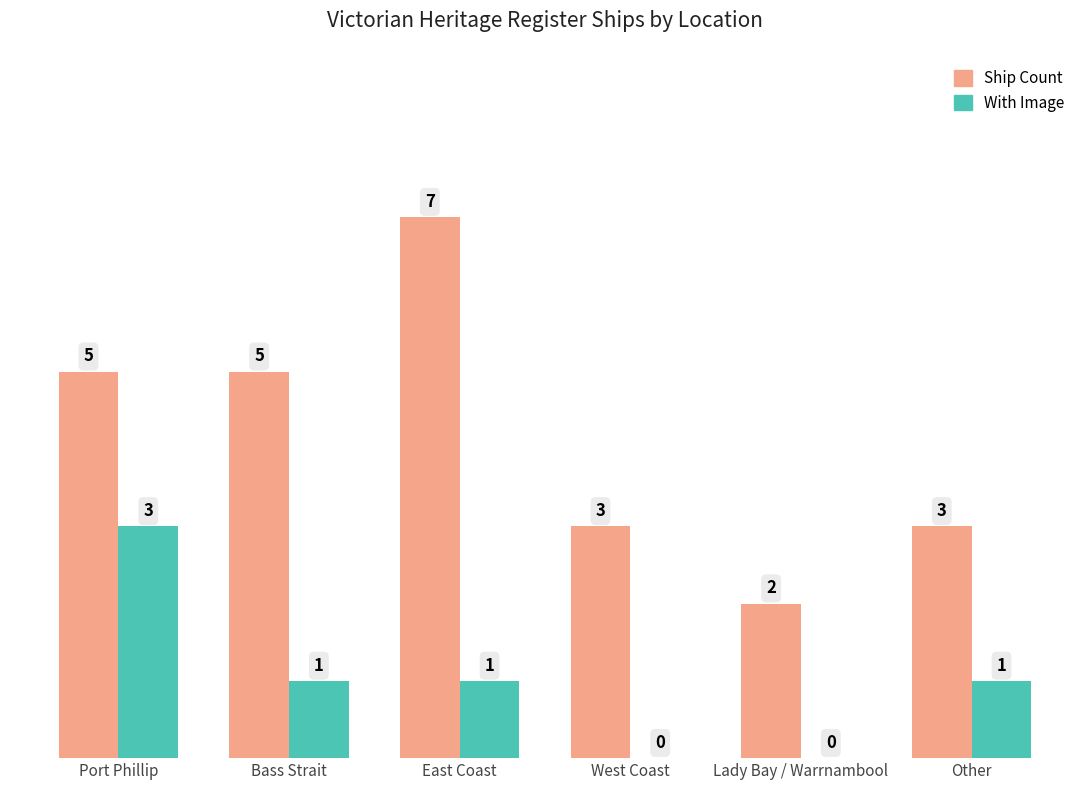

What is the sum of the Ship Count values at Bass Strait and Port Phillip?

10